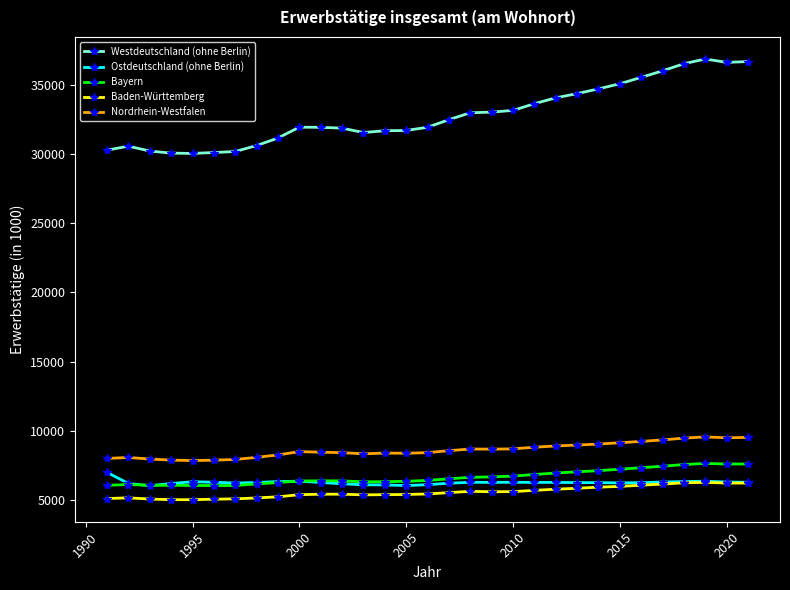

Which series has the widest spread of values?

Westdeutschland (ohne Berlin)